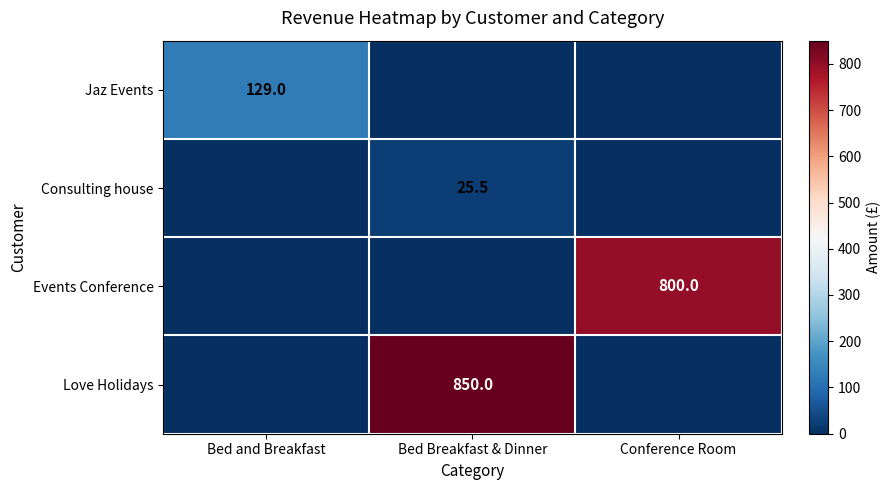

The Jaz Events series shows 129.0 at Bed and Breakfast. True or false?

True